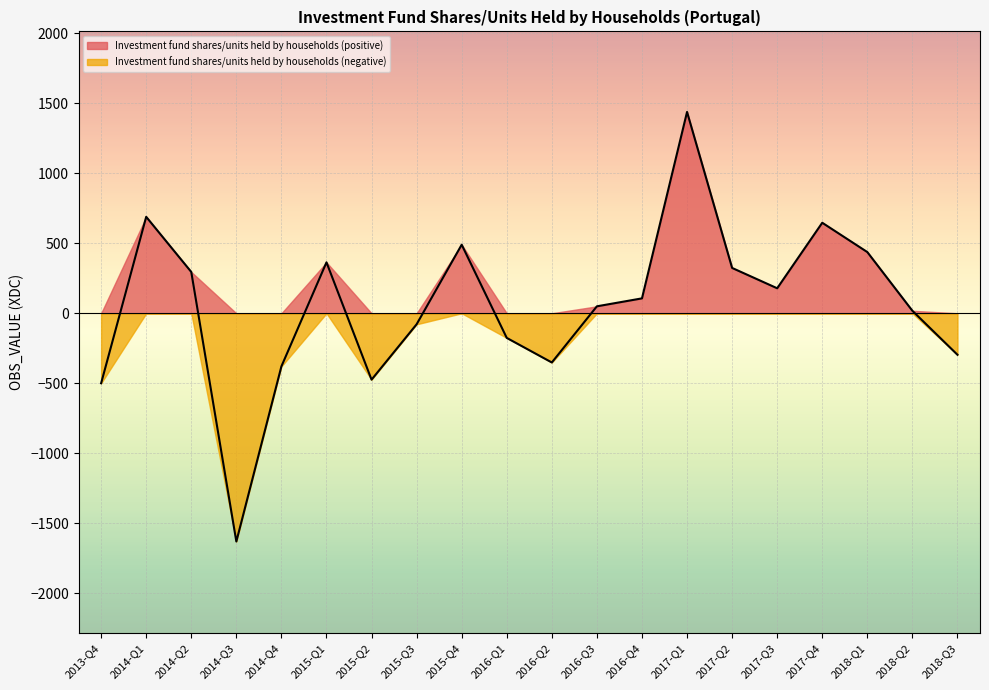

How many lines are shown in the chart?

2